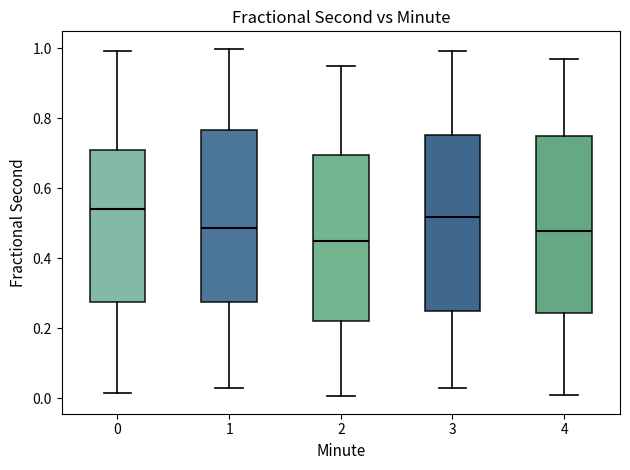

Reading left to right, read every box against the y-axis: the position of its median line, the range the box covers, and the ends of its whiskers. The values are not printed on the chart, so give them approximately, as read against the axis.

0: median 0.54, box 0.28 to 0.70, whiskers 0.02 to 1.00
1: median 0.48, box 0.28 to 0.76, whiskers 0.02 to 1.00
2: median 0.46, box 0.22 to 0.70, whiskers 0.00 to 0.94
3: median 0.52, box 0.24 to 0.76, whiskers 0.02 to 1.00
4: median 0.48, box 0.24 to 0.74, whiskers 0.02 to 0.96